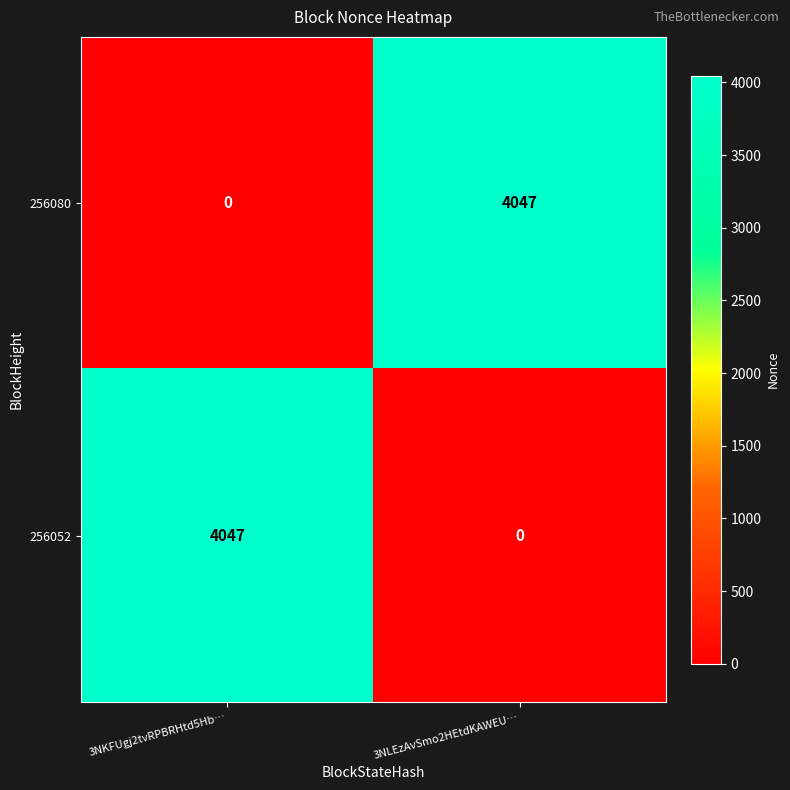

The 256080 series shows 4047 at 3NLEzAvSmo2HEtdKAWEU…. True or false?

True